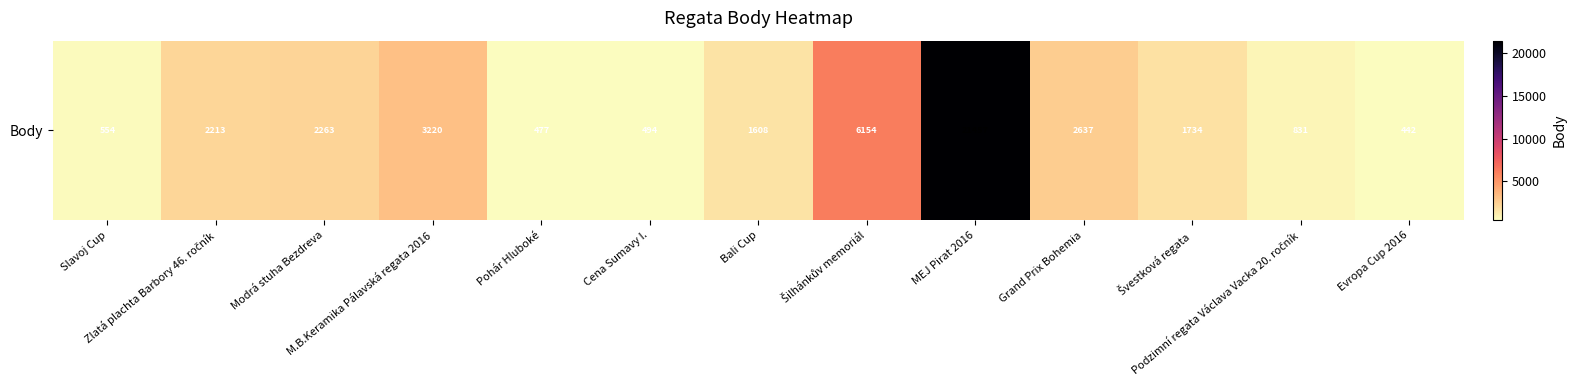

How many data points are above 1734?

6